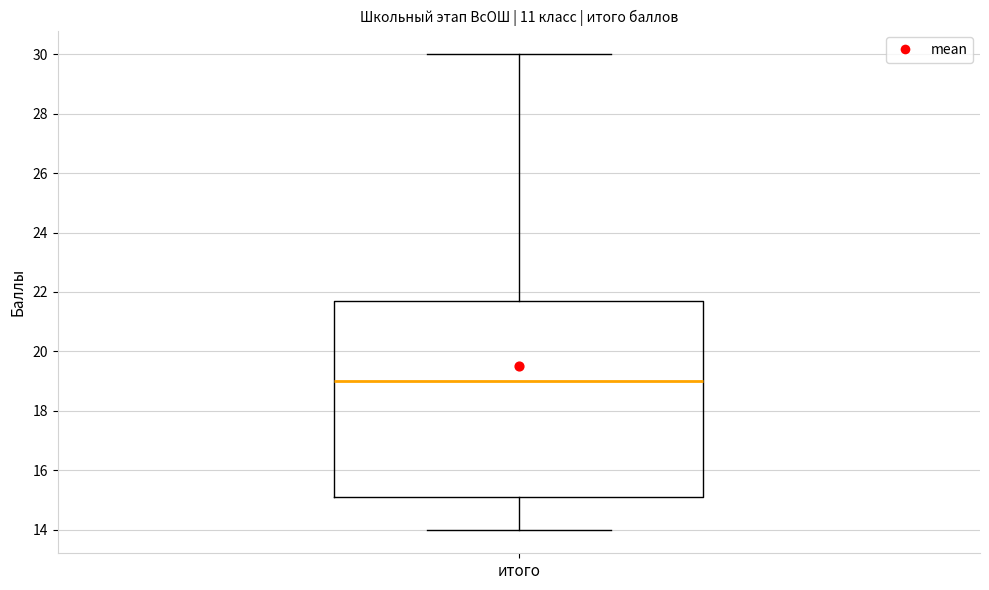

Read this box plot against the y-axis: the position of the median line, the range covered by the box, and the ends of both whiskers. The values are not printed on the chart, so give them approximately, as read against the axis.

median 19.0, box 15.2 to 21.8, whiskers 14.0 to 30.0